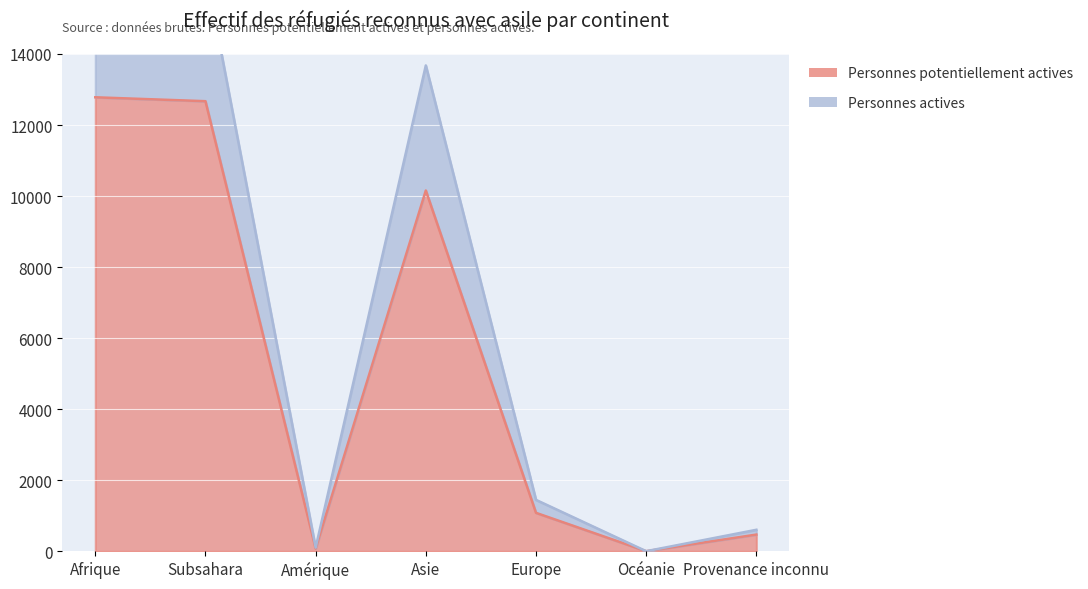

What is the total value across all series at Provenance inconnu?

1071